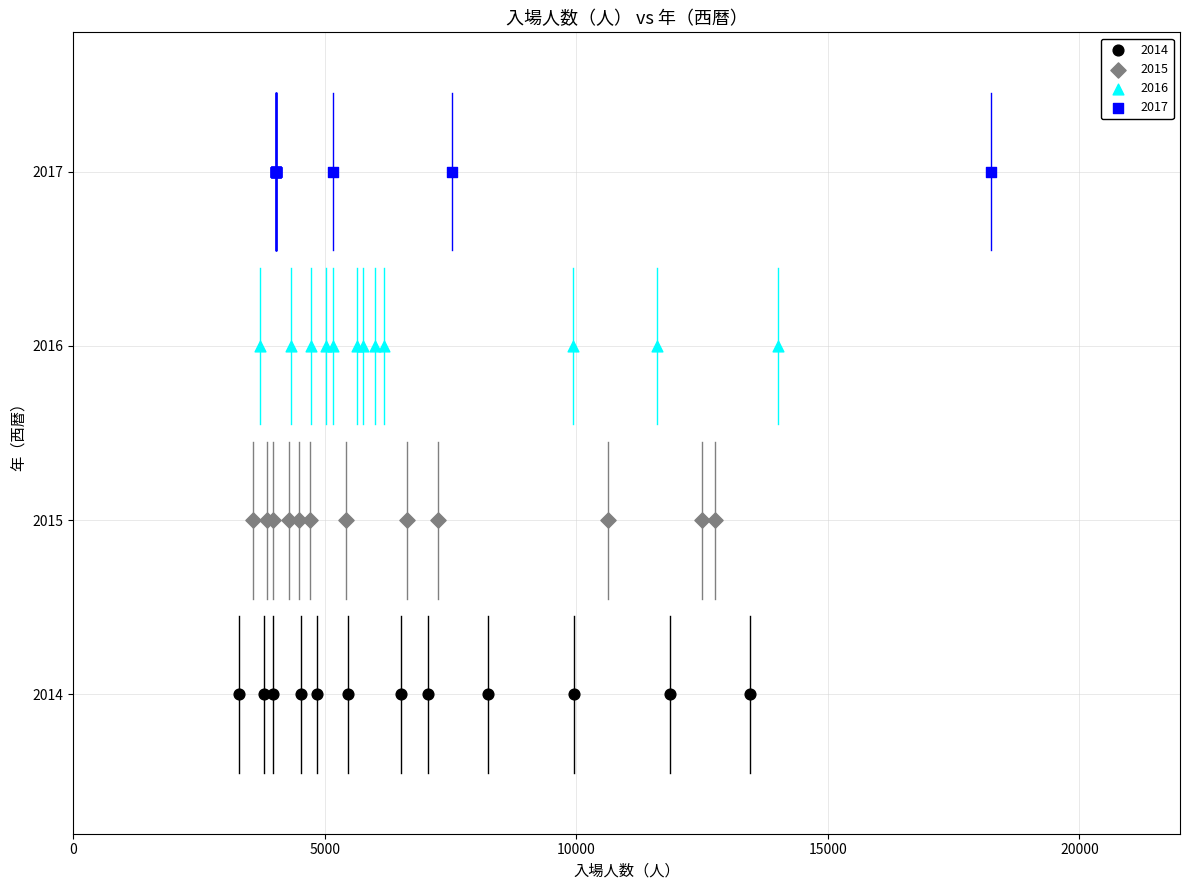

Which series reaches the maximum Y coordinate?

2017